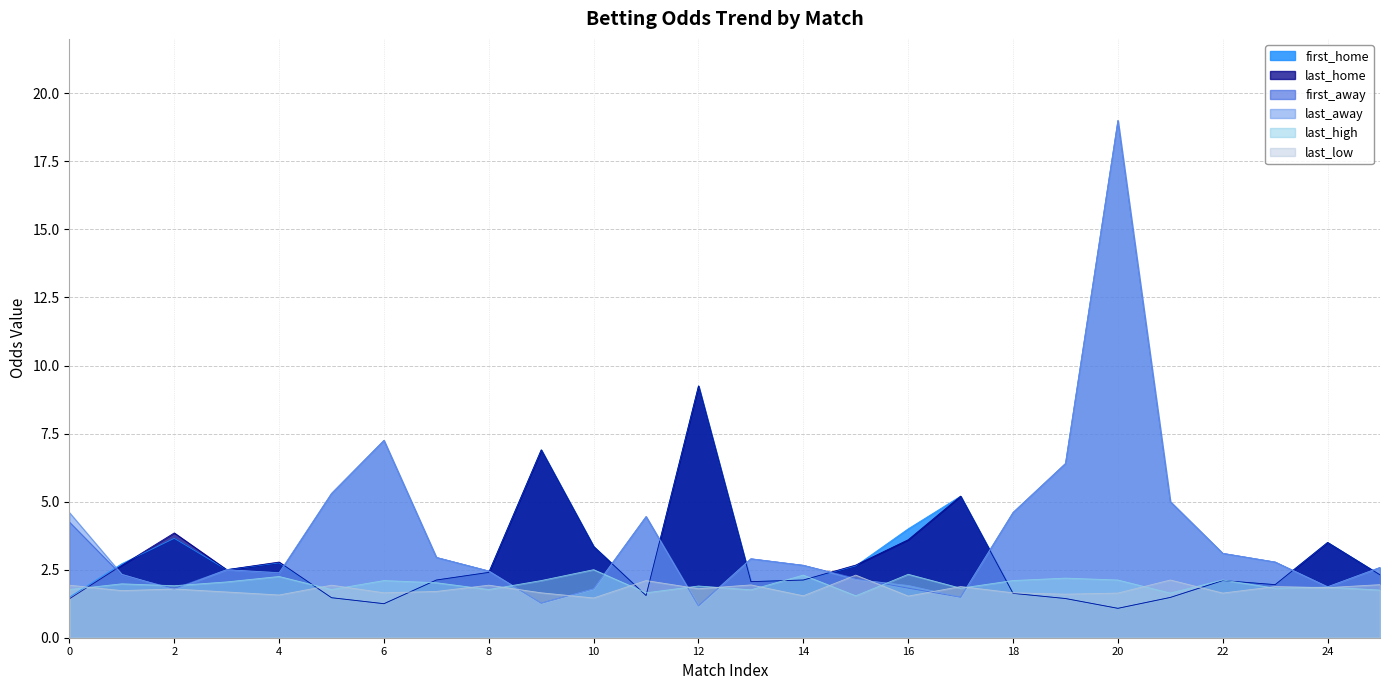

What is the maximum value shown in the chart?

19.0